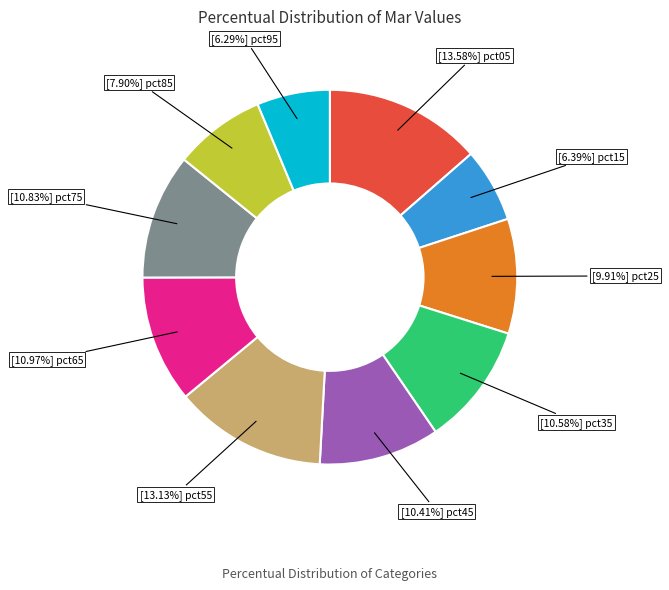

Is there a majority slice in this chart?

No